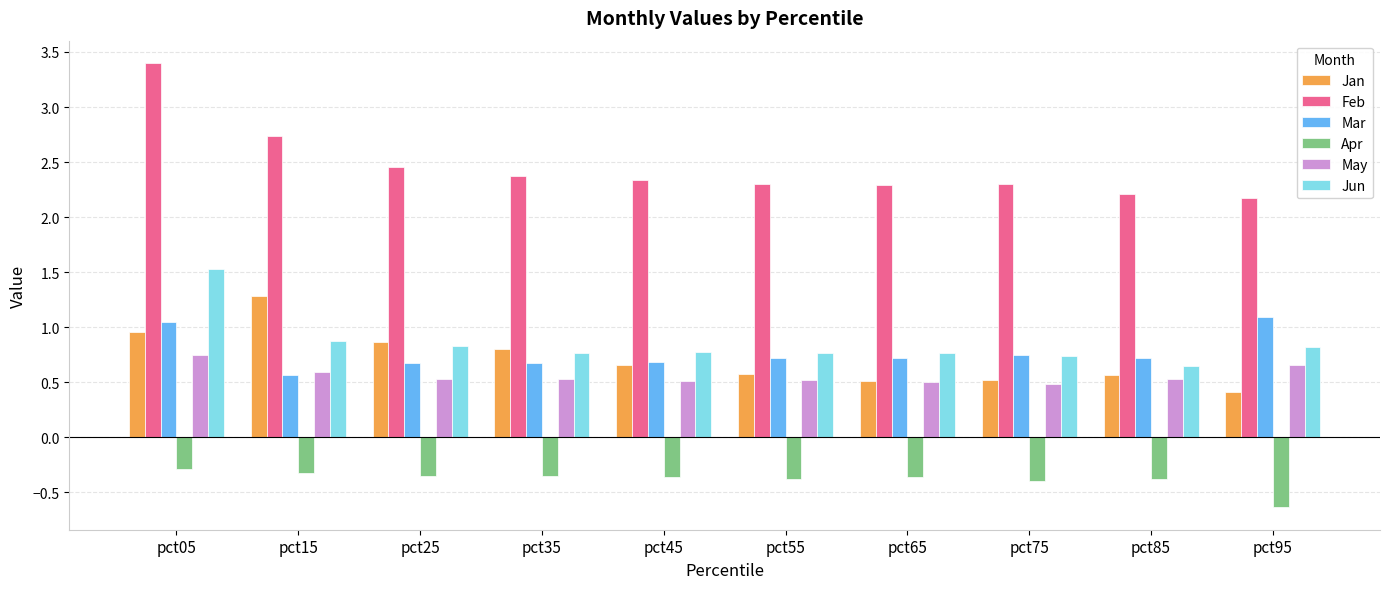

Which series has the largest total across all categories?

Feb